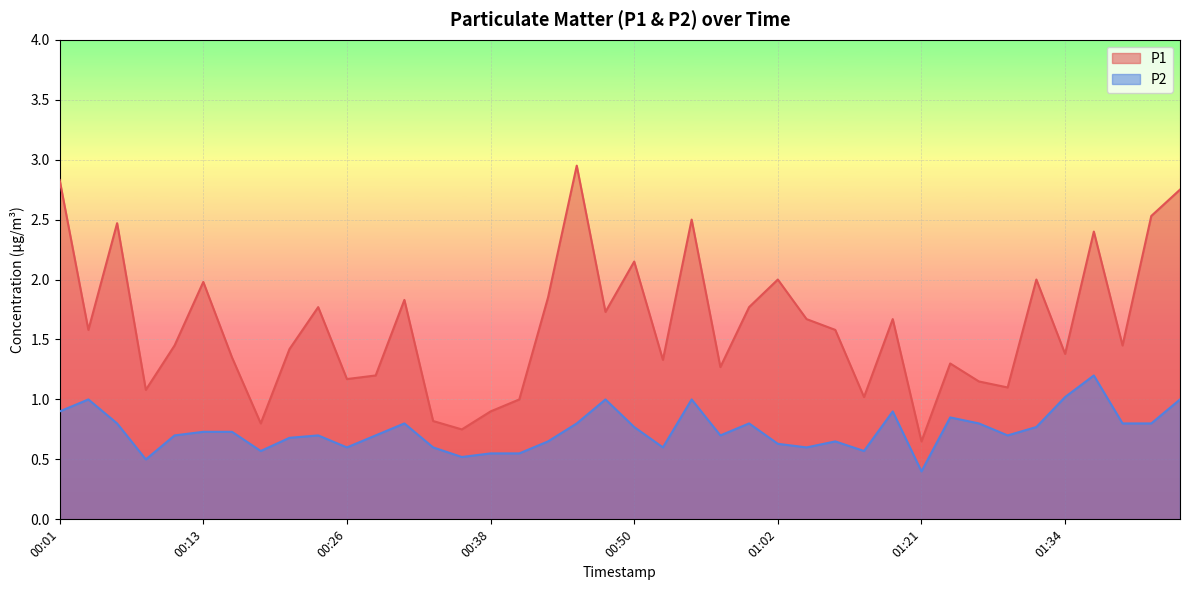

Rank the series at 00:08 from lowest to highest value.

P2, P1